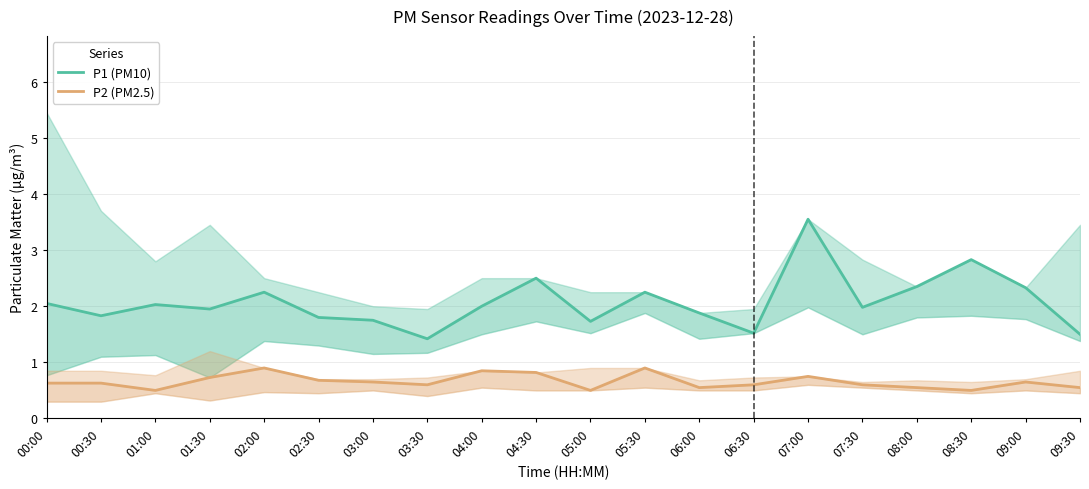

Reading left to right, what are all the values shown in this chart?

P1 (PM10): 2.0	1.8	2.0	1.9	2.2	1.8	1.8	1.4	2.0	2.5	1.7	2.2	1.9	1.5	3.5	2.0	2.4	2.8	2.3	1.5
P2 (PM2.5): 0.6	0.6	0.5	0.7	0.9	0.7	0.7	0.6	0.8	0.8	0.5	0.9	0.6	0.6	0.8	0.6	0.6	0.5	0.7	0.6